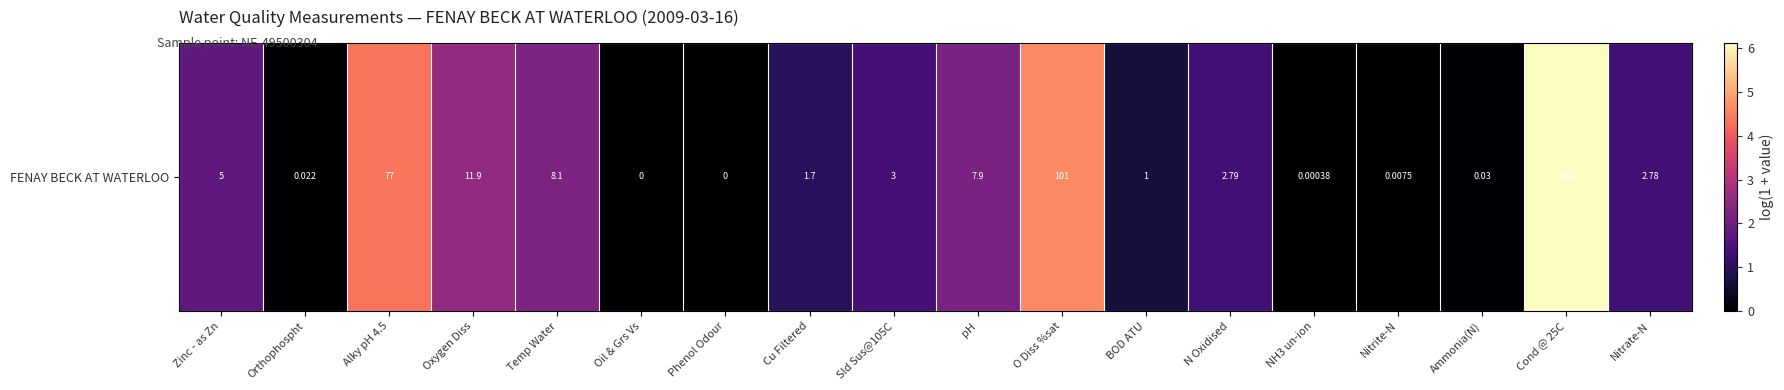

The chart shows a value of 0.0 at Orthophospht. True or false?

False